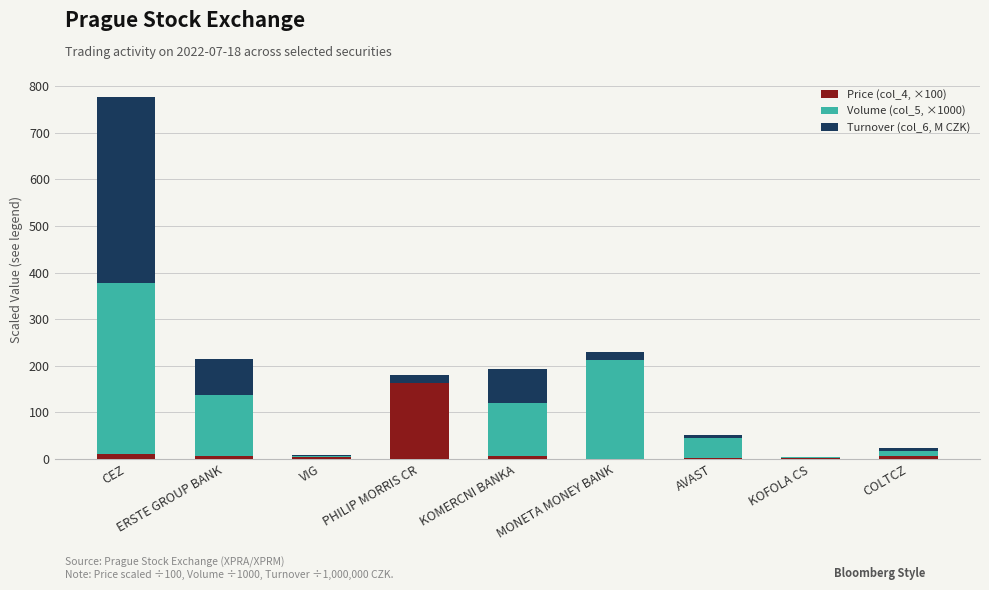

At which label does Price (col_4, ×100) reach its peak?

PHILIP MORRIS CR